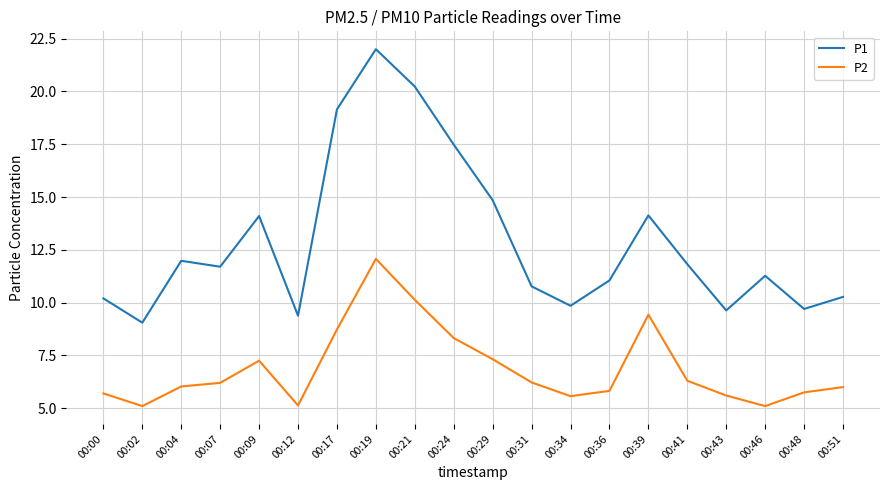

Which series changed the most between 00:02 and 00:29?

P1